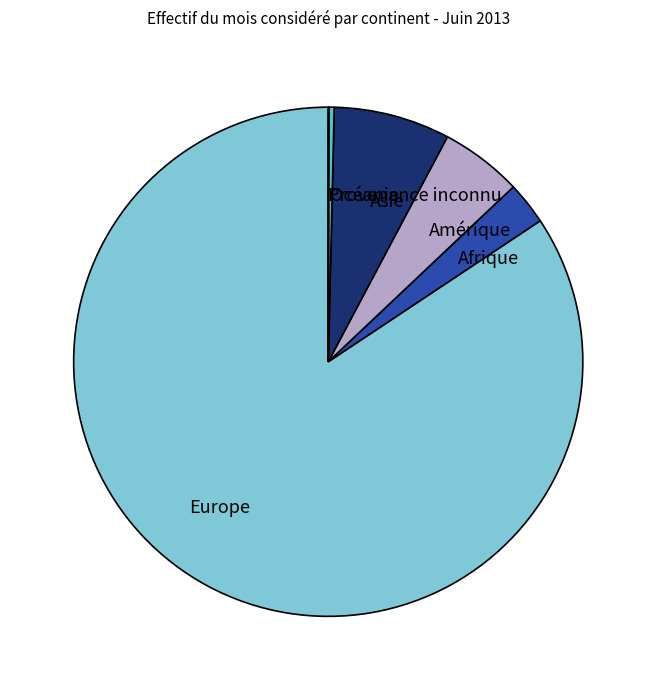

What is the majority slice?

Europe